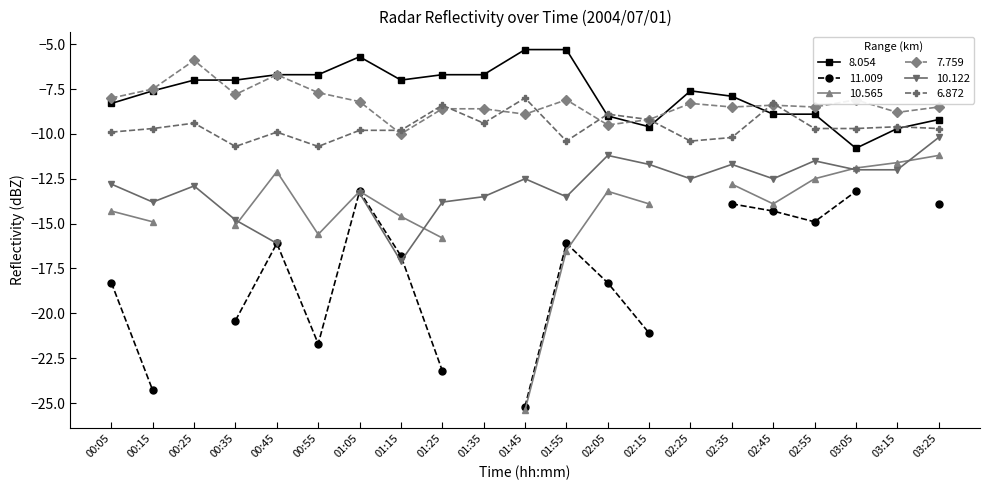

True or false: 7.759 has more than 2 interior local peaks.

True